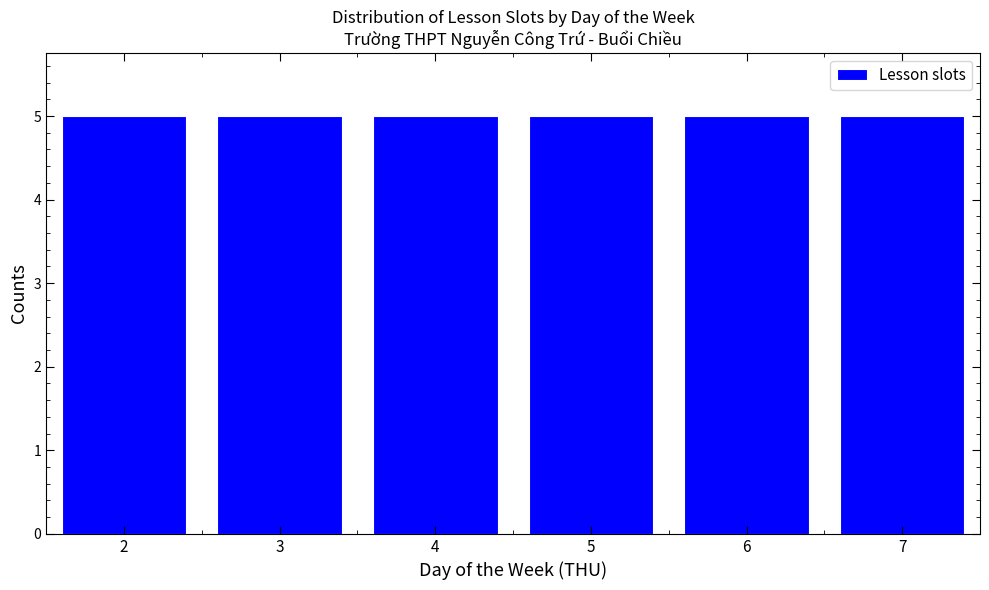

Reading left to right, transcribe this chart: for each bar, give the range it covers on the x-axis and its height. The values are not printed on the chart, so give them approximately, as read against the axis.

1.5 to 2.5: 5
2.5 to 3.5: 5
3.5 to 4.5: 5
4.5 to 5.5: 5
5.5 to 6.5: 5
6.5 to 7.5: 5